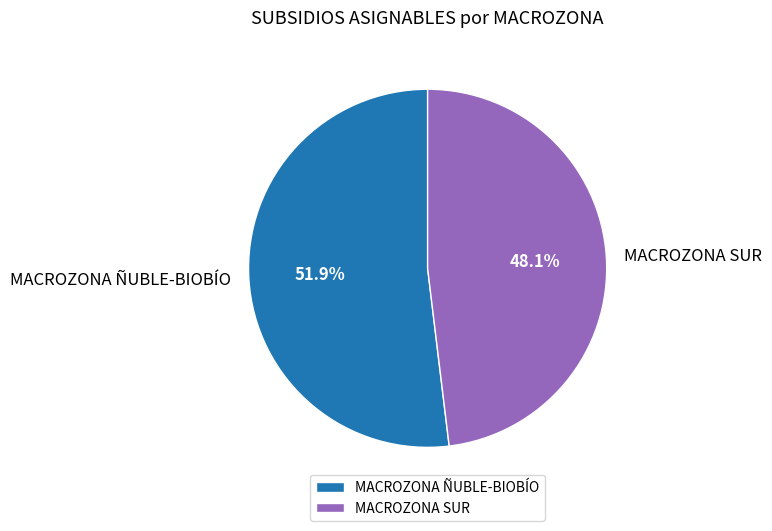

What is the ratio of the value at MACROZONA ÑUBLE-BIOBÍO to the value at MACROZONA SUR?

1.1